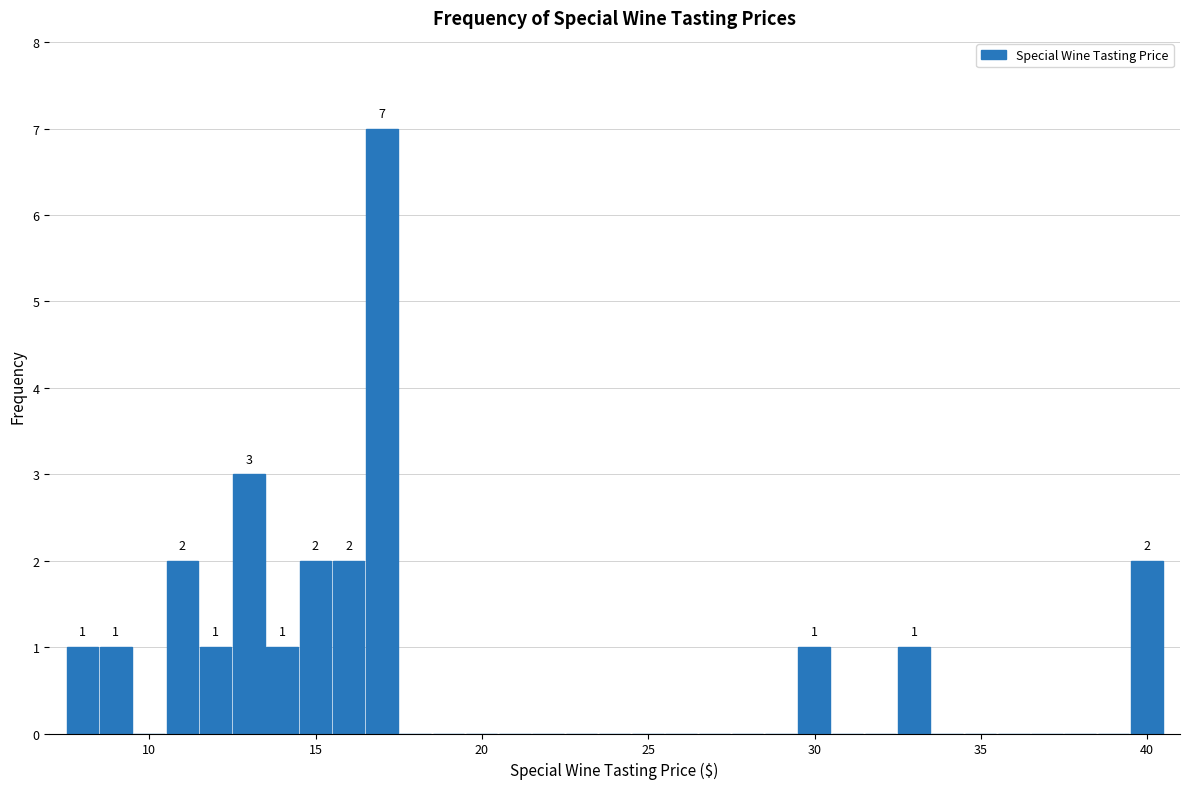

Read against the x-axis, roughly where is the centre of the tallest bar?

17.0